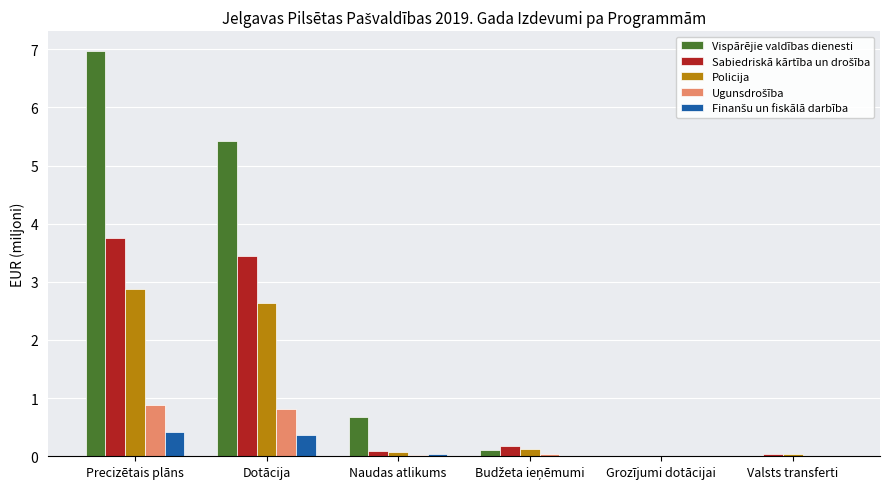

What is the greatest value displayed?

7.0